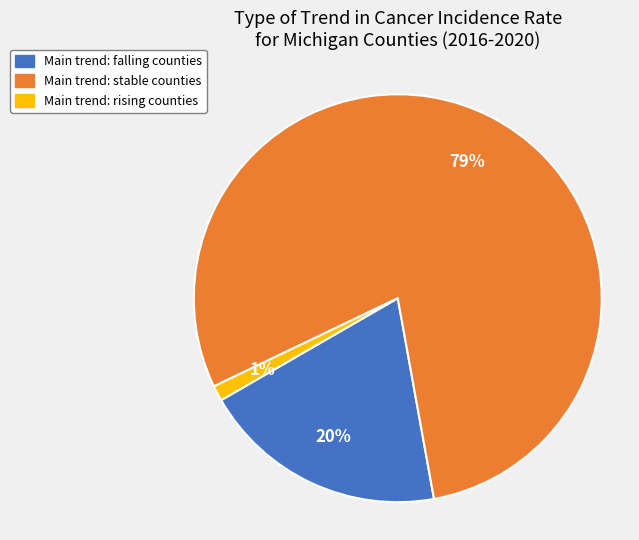

To the nearest percent, what is the combined percentage of Main trend: falling counties and Main trend: stable counties?

99%